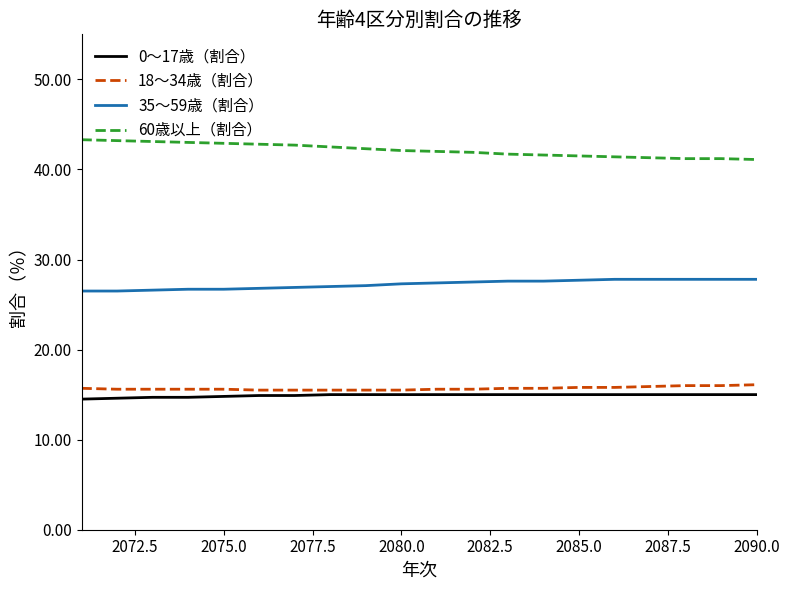

What is the smallest value displayed?

14.5